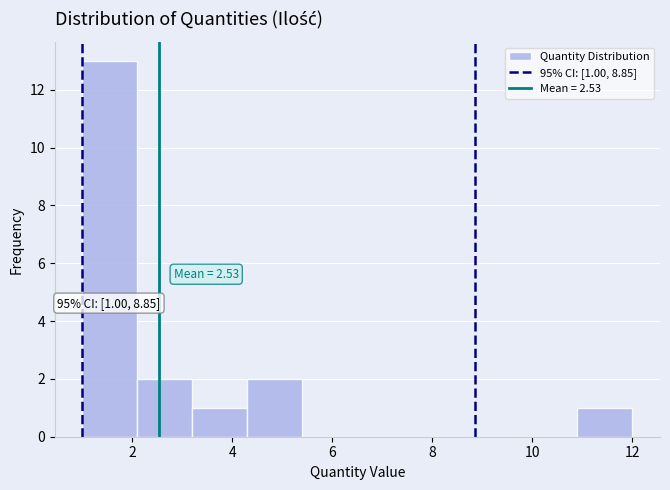

Which range on the x-axis has the tallest bar?

1.0 to 2.1